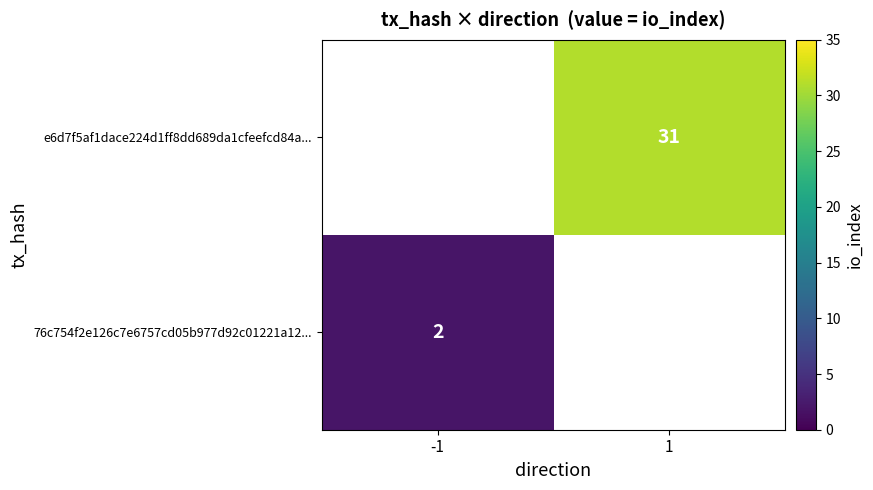

Is the value of 76c754f2e126c7e6757cd05b977d92c01221a12... at -1 greater than the value of e6d7f5af1dace224d1ff8dd689da1cfeefcd84a... at 1?

No